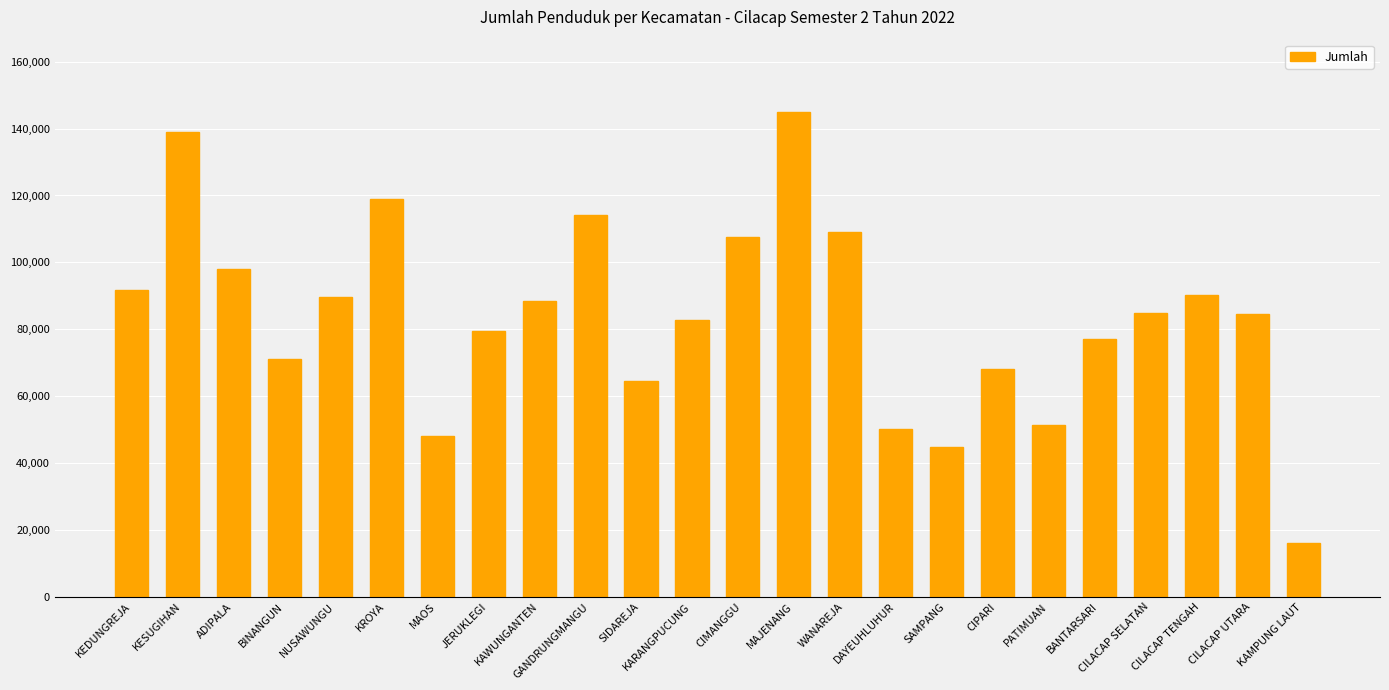

What is the value of the 14th bar from the left?

144858